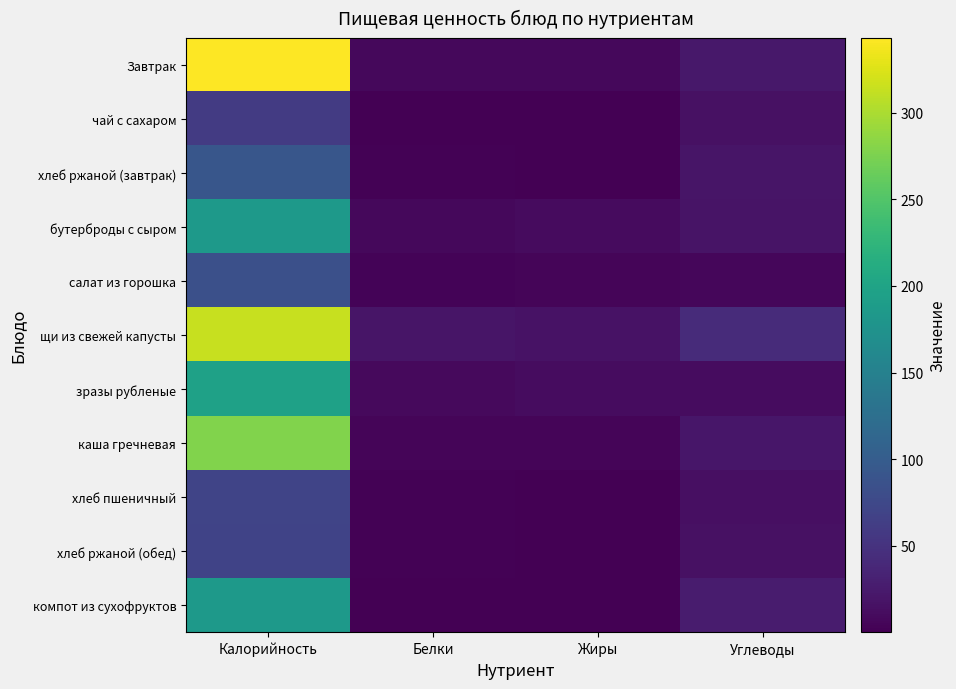

Which series has the largest range (max minus min)?

Завтрак